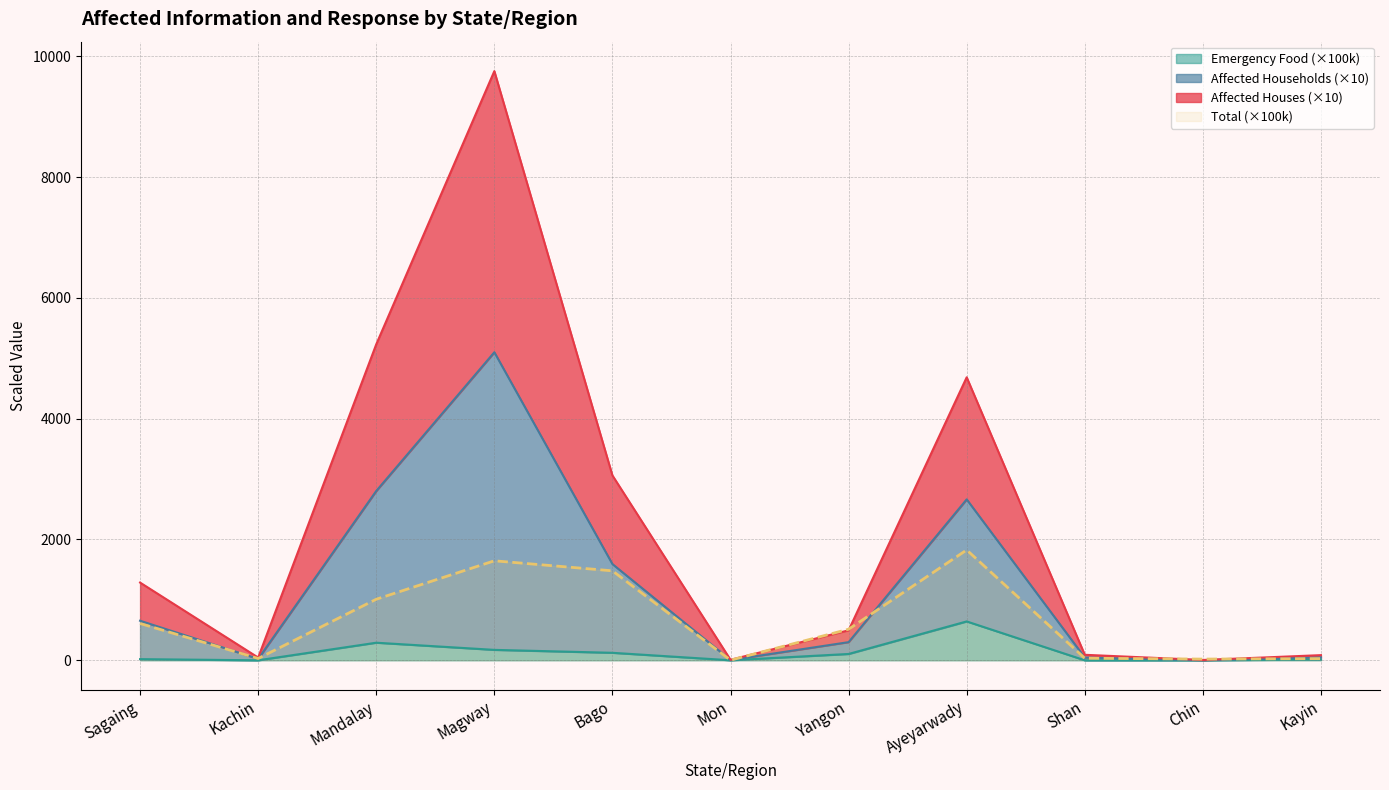

What is the spread (max minus min) of values at Bago?

2936.0